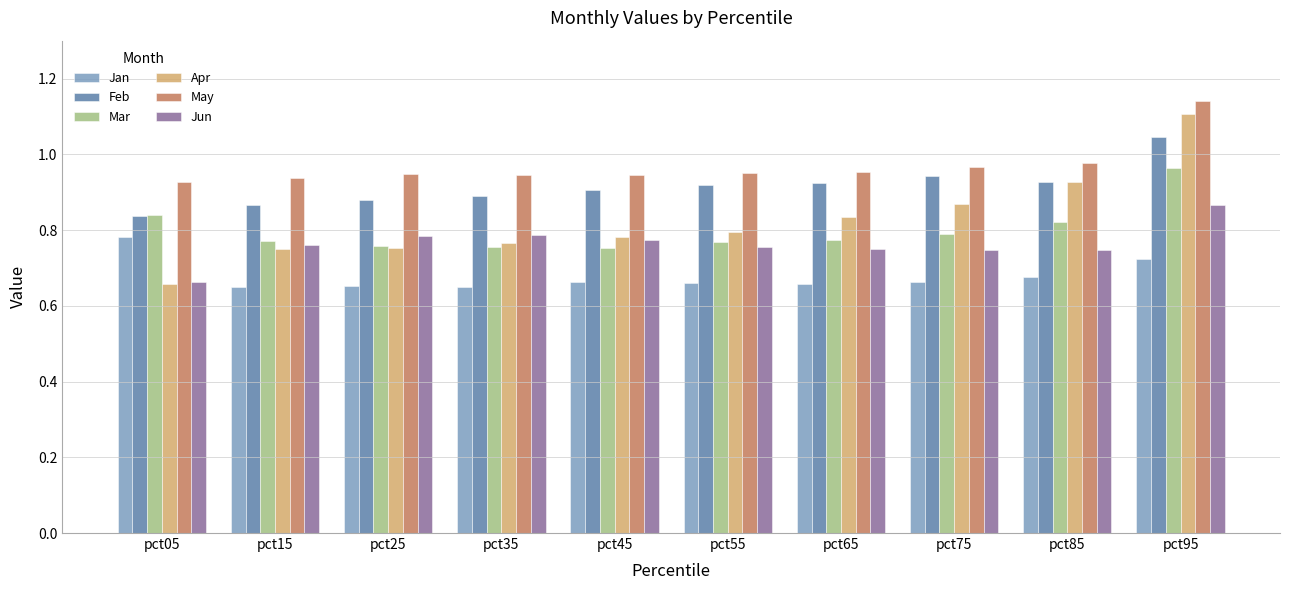

Is it true that Feb equals 1.4 at pct65?

False